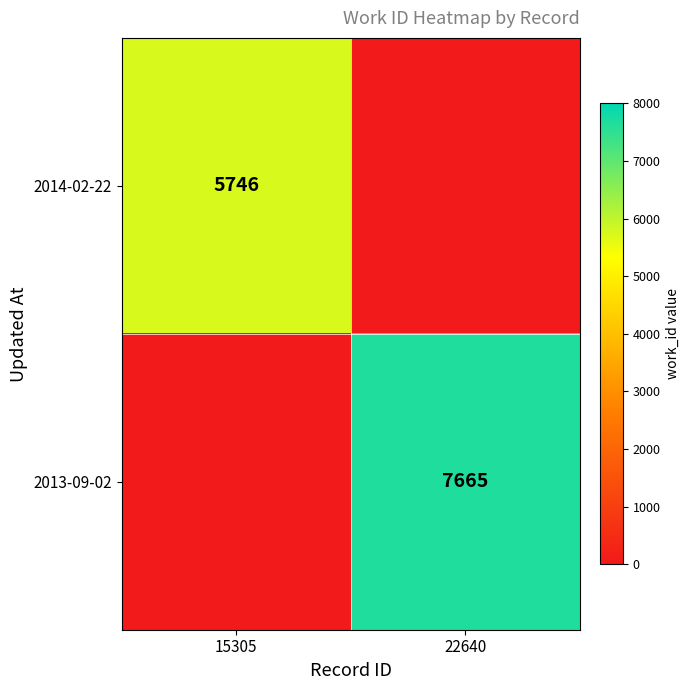

The 2014-02-22 series shows 5746 at 15305. True or false?

True